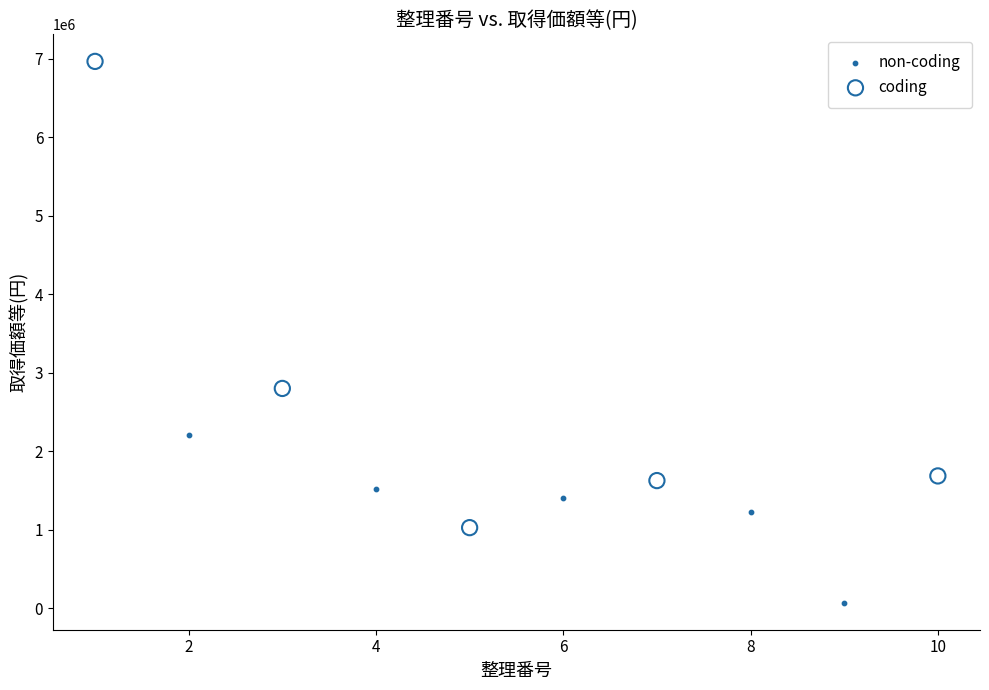

Which series has the widest spread of Y values?

coding